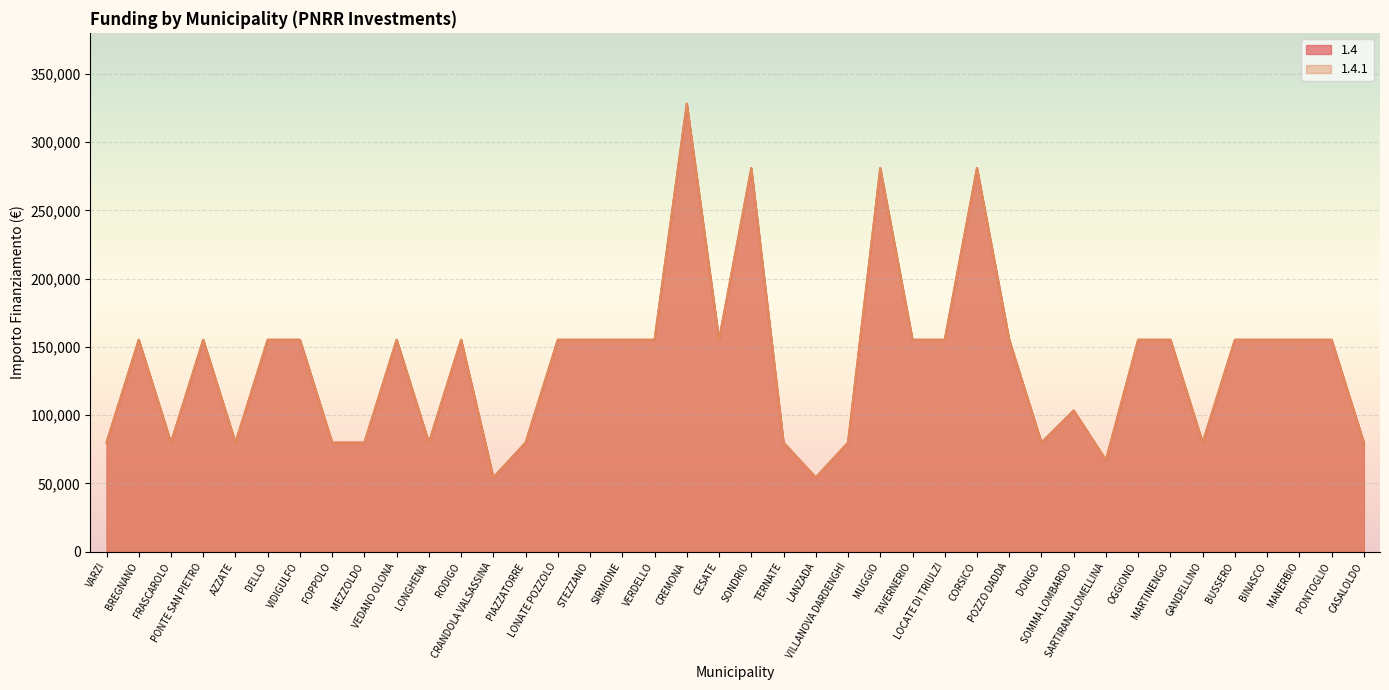

What is the highest value of the 1.4.1 series?

328160